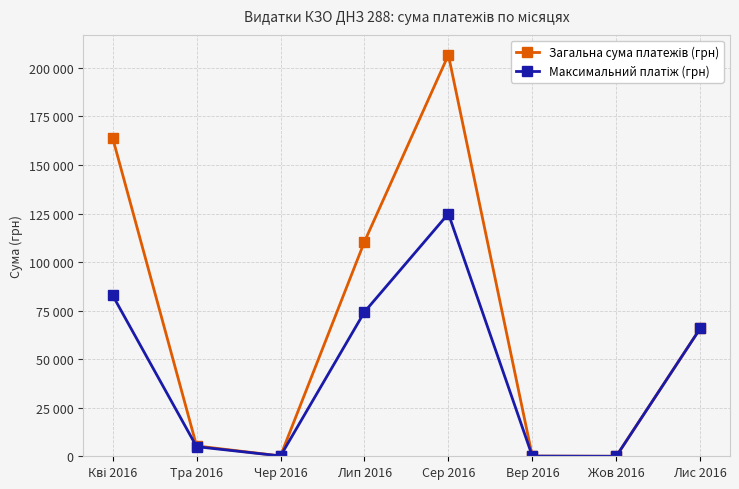

At Сер 2016, list the series in order from largest to smallest.

Загальна сума платежів (грн), Максимальний платіж (грн)